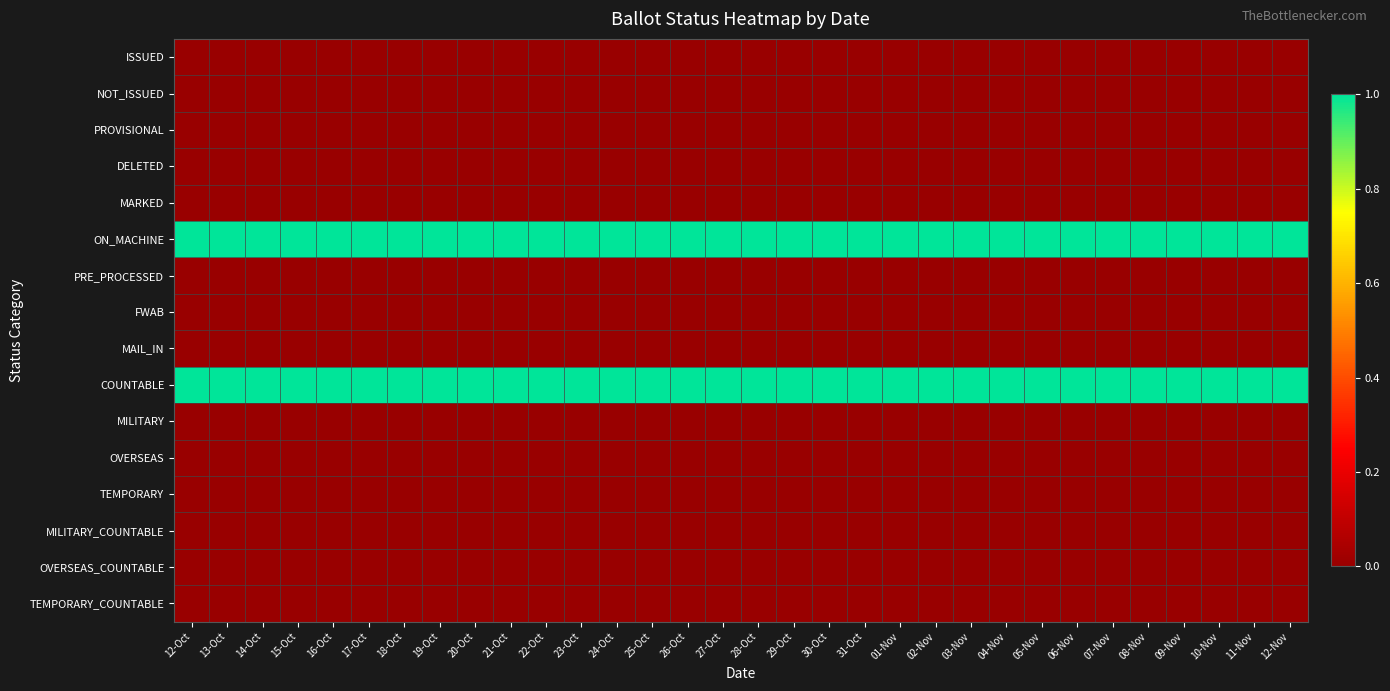

Between 04-Nov and 20-Oct, which is larger?

04-Nov